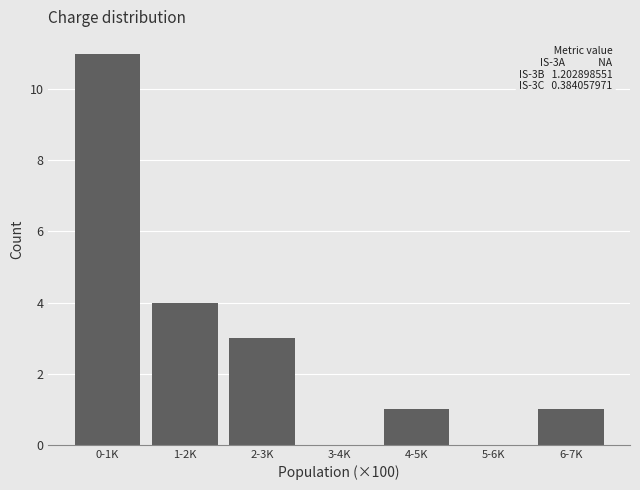

Reading left to right, list all the values displayed in this chart.

0-1K=11	1-2K=4	2-3K=3	3-4K=0	4-5K=1	5-6K=0	6-7K=1